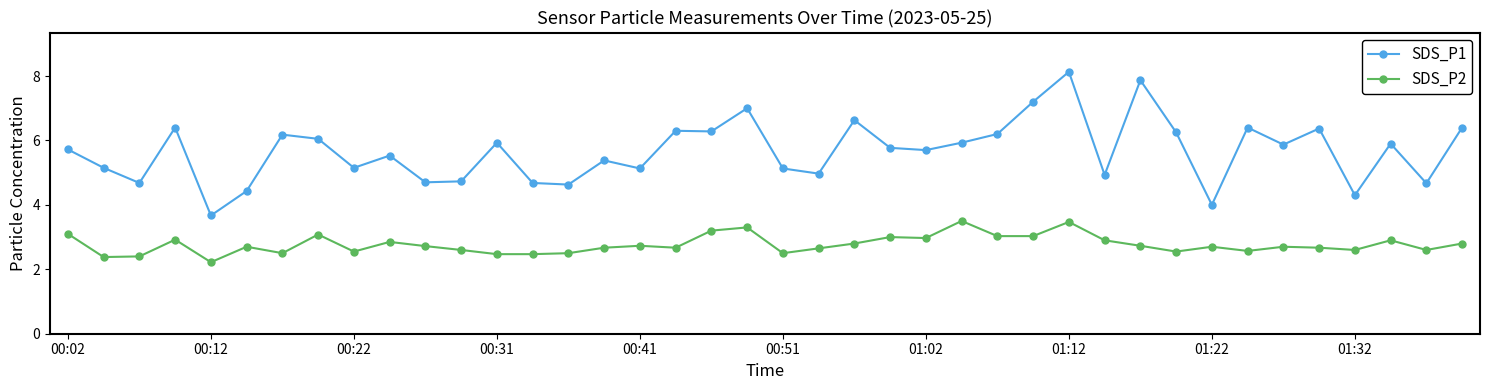

What is the smallest value displayed?

2.2